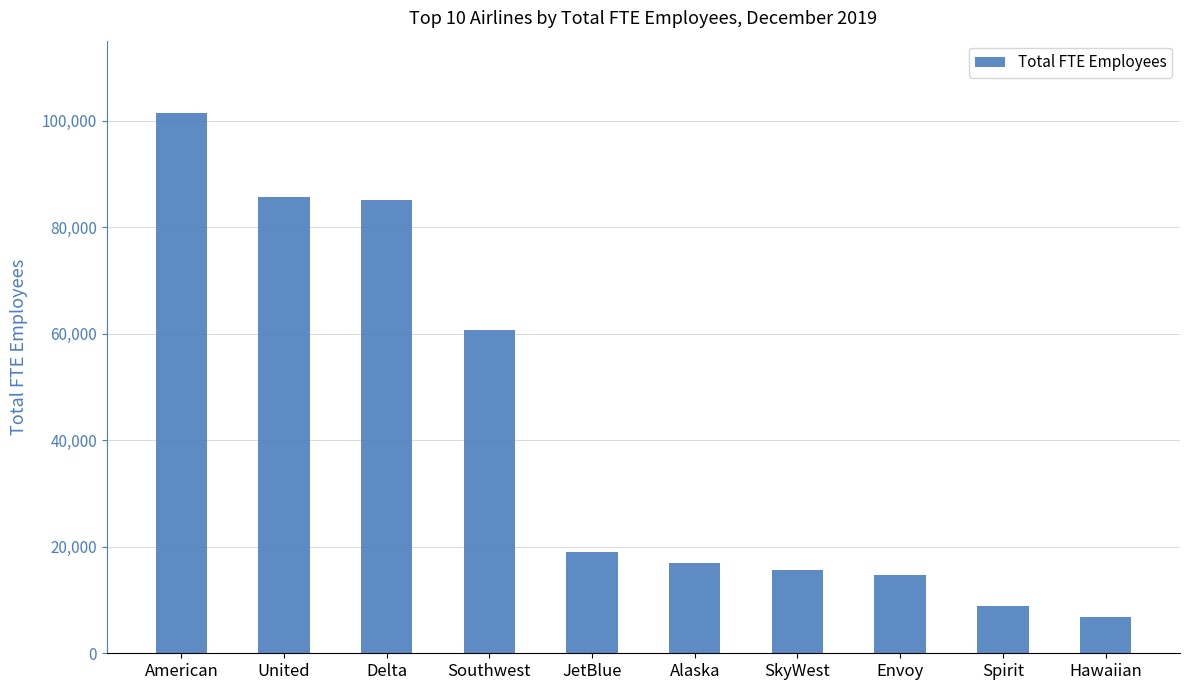

What is the average value?

41482